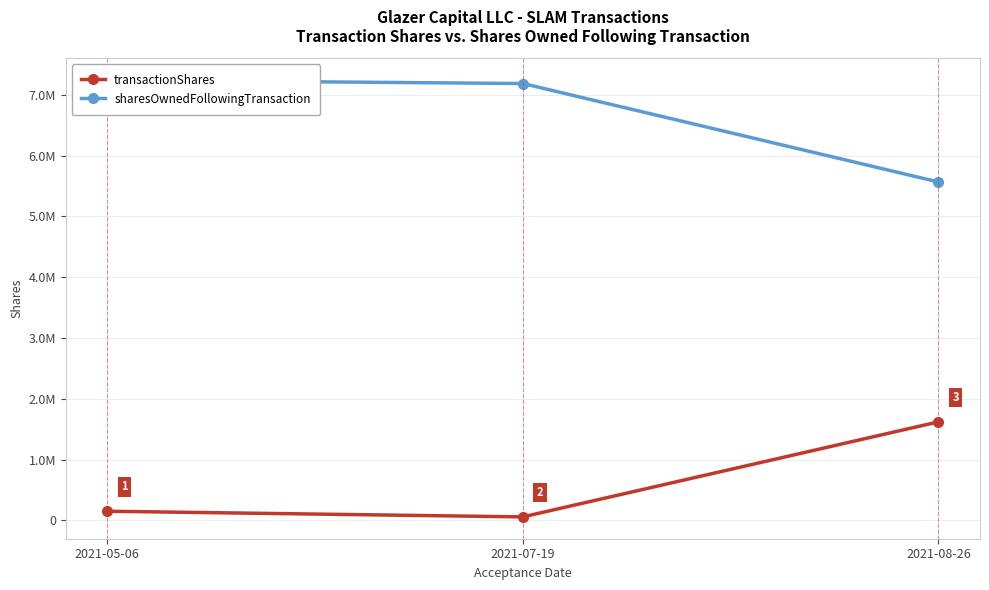

Reading right to left, transcribe all the data shown in this chart.

transactionShares: 1619479	56227	149000
sharesOwnedFollowingTransaction: 5565294	7184773	7241000